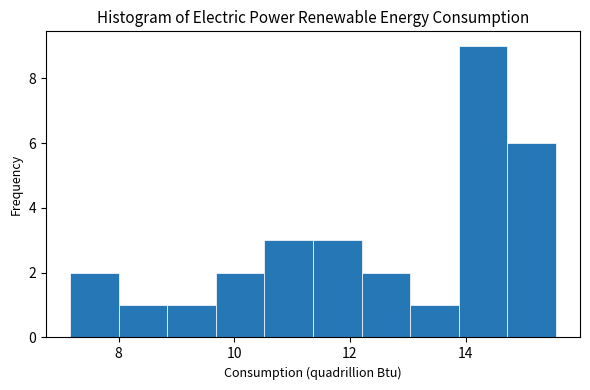

Reading left to right, list every bar in this chart as the range it spans on the x-axis followed by its height. Neither the bar edges nor the heights are printed on the chart, so give them approximately, as read against the axes.

7.2 to 8.0: 2
8.0 to 8.8: 1
8.8 to 9.6: 1
9.6 to 10.6: 2
10.6 to 11.4: 3
11.4 to 12.2: 3
12.2 to 13.0: 2
13.0 to 13.8: 1
13.8 to 14.8: 9
14.8 to 15.6: 6